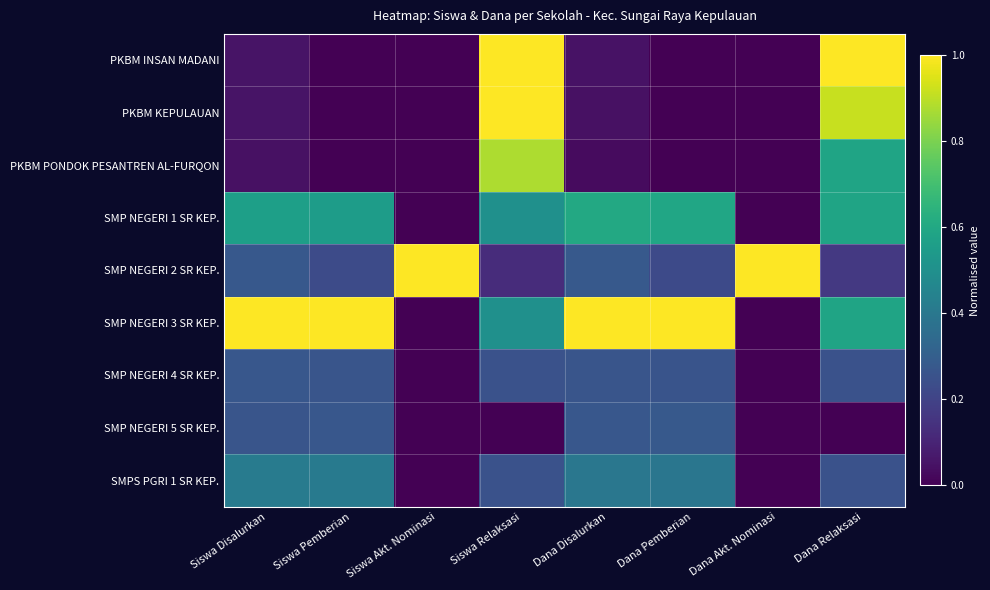

List the series in order of their peak value, lowest first.

SMP NEGERI 4 SR KEP., SMP NEGERI 5 SR KEP., SMPS PGRI 1 SR KEP., SMP NEGERI 1 SR KEP., PKBM PONDOK PESANTREN AL-FURQON, PKBM INSAN MADANI, PKBM KEPULAUAN, SMP NEGERI 2 SR KEP., SMP NEGERI 3 SR KEP.